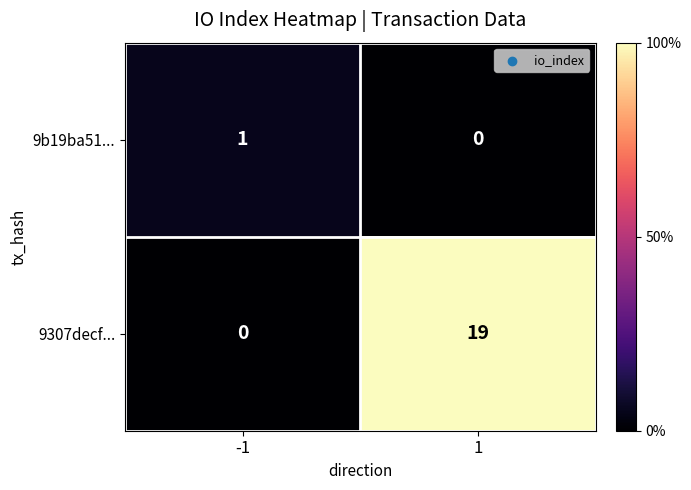

Between -1 and 1, which series saw the biggest shift?

9307decf...